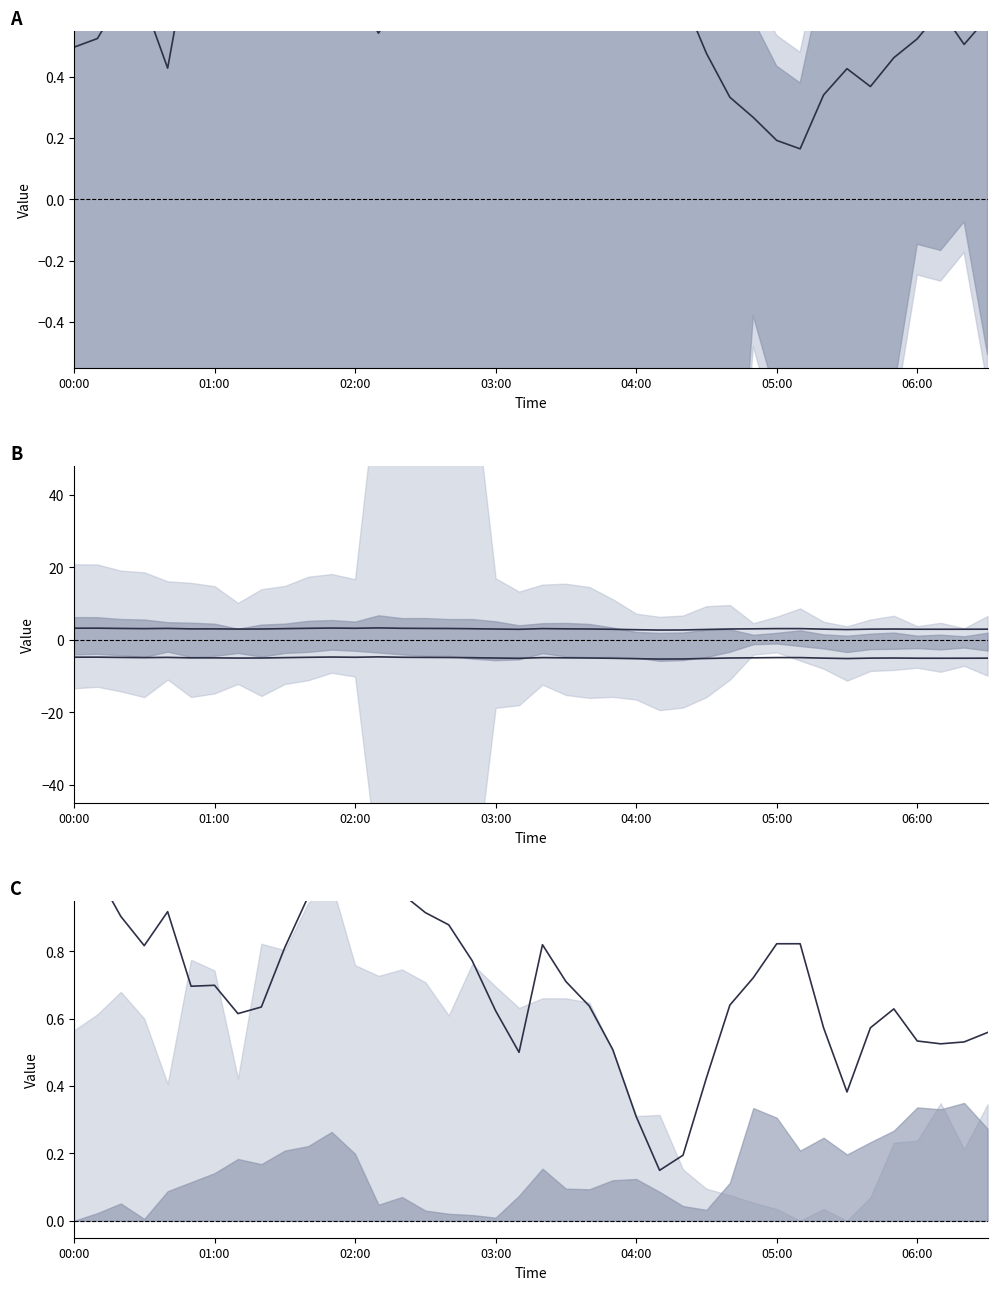

Does the chart display data point markers on the line(s)?

No